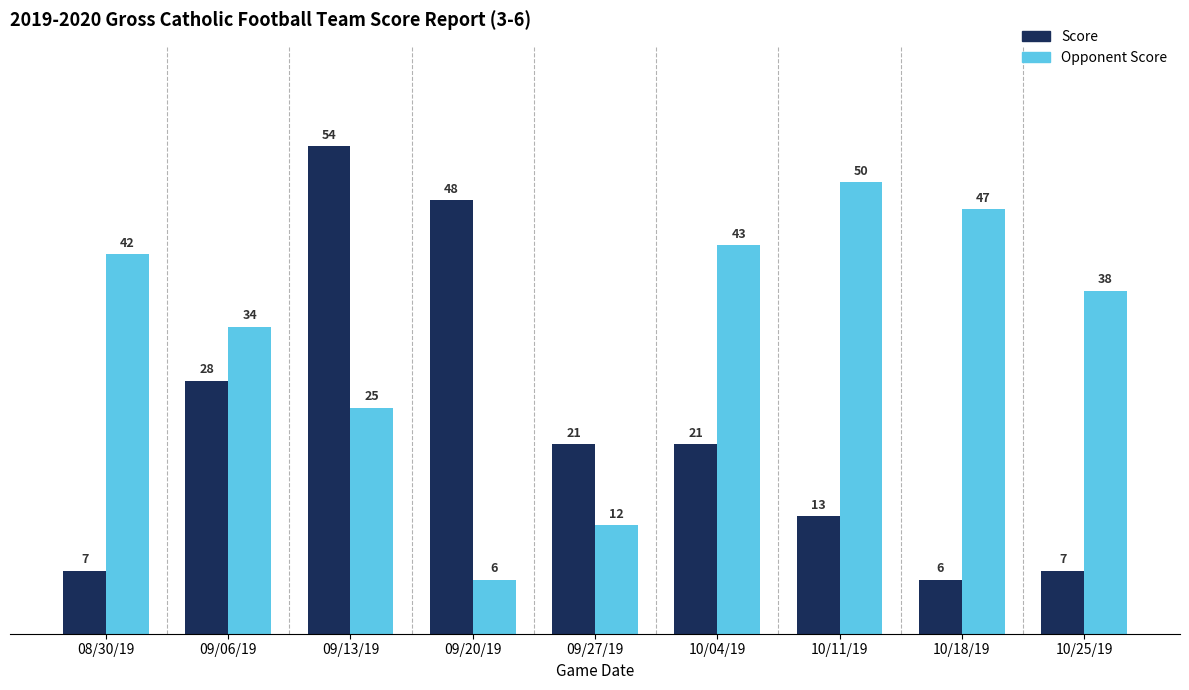

What is the approximate value of Score at 10/04/19, to the nearest 5?

20